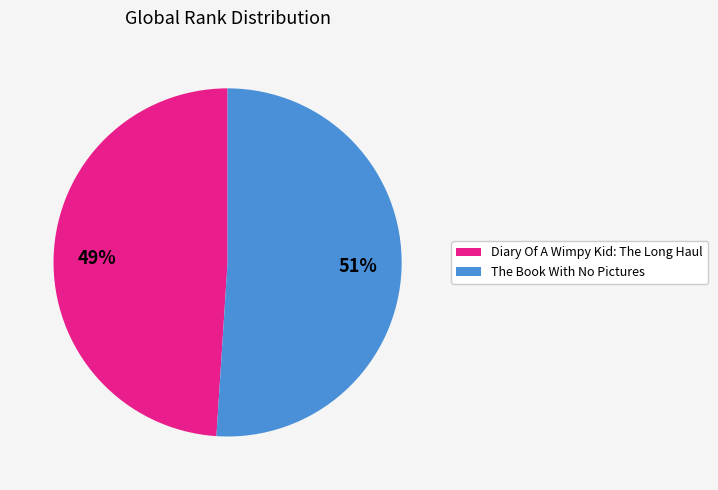

To the nearest percent, what portion does The Book With No Pictures represent?

51%